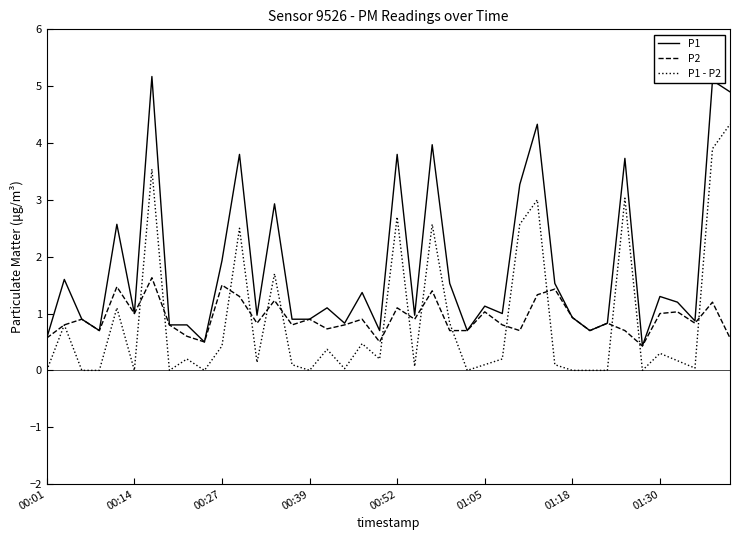

List the series in order of their peak value, lowest first.

P2, P1 - P2, P1